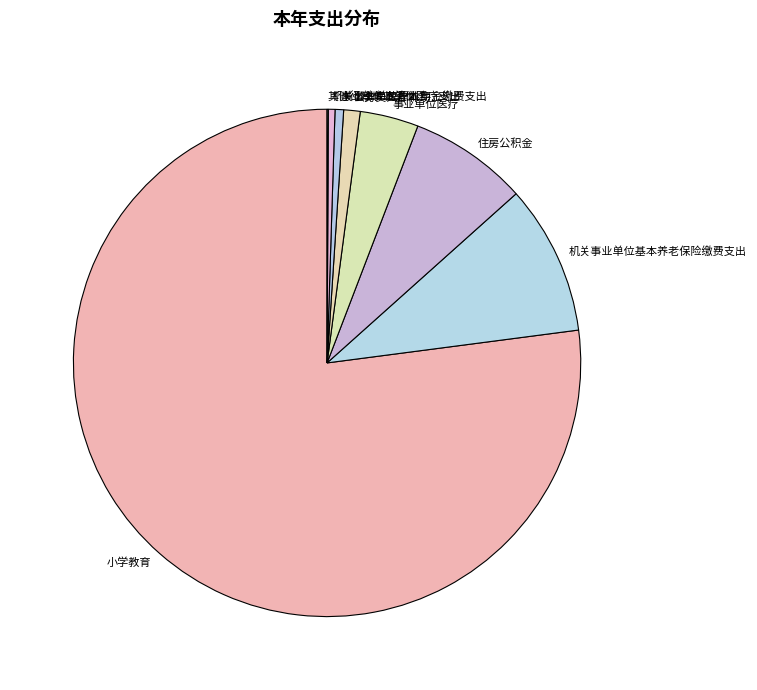

The 事业单位医疗 slice represents 4% of the pie. True or false?

True